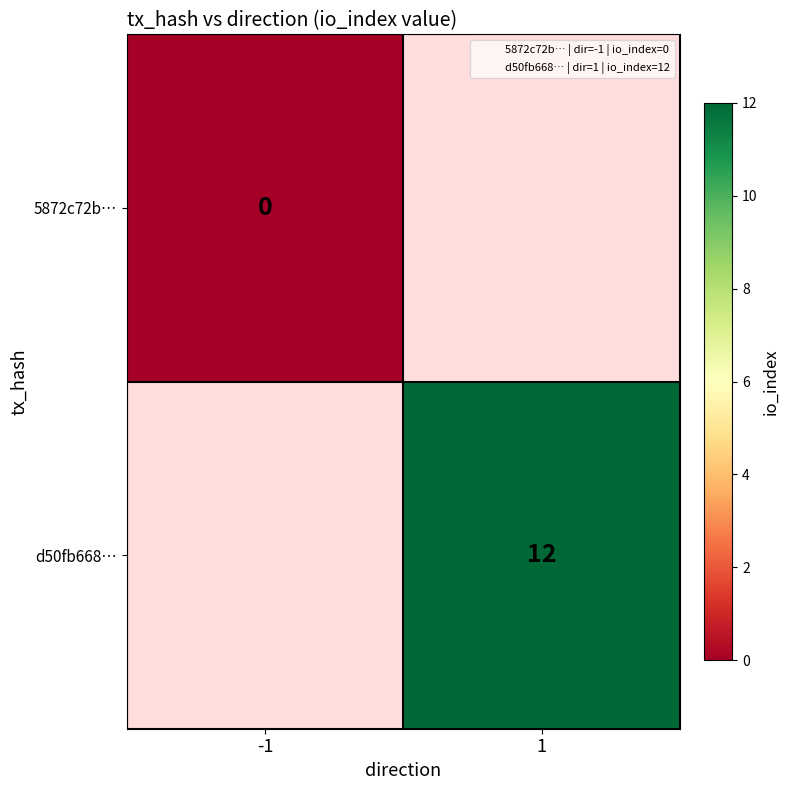

Rank the series by their average value, from lowest to highest.

5872c72b…, d50fb668…